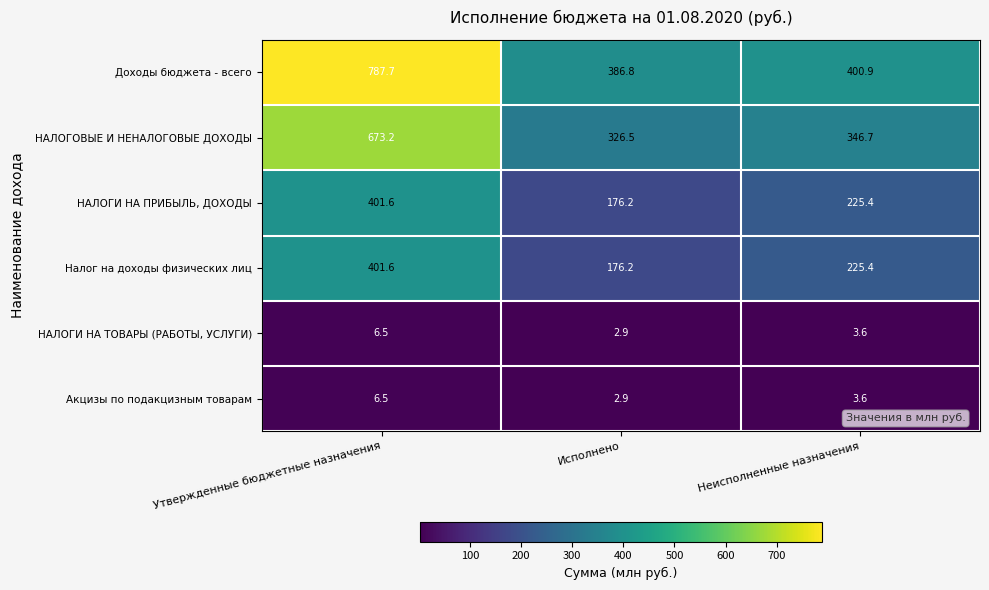

At how many categories does at least one series exceed 134?

3